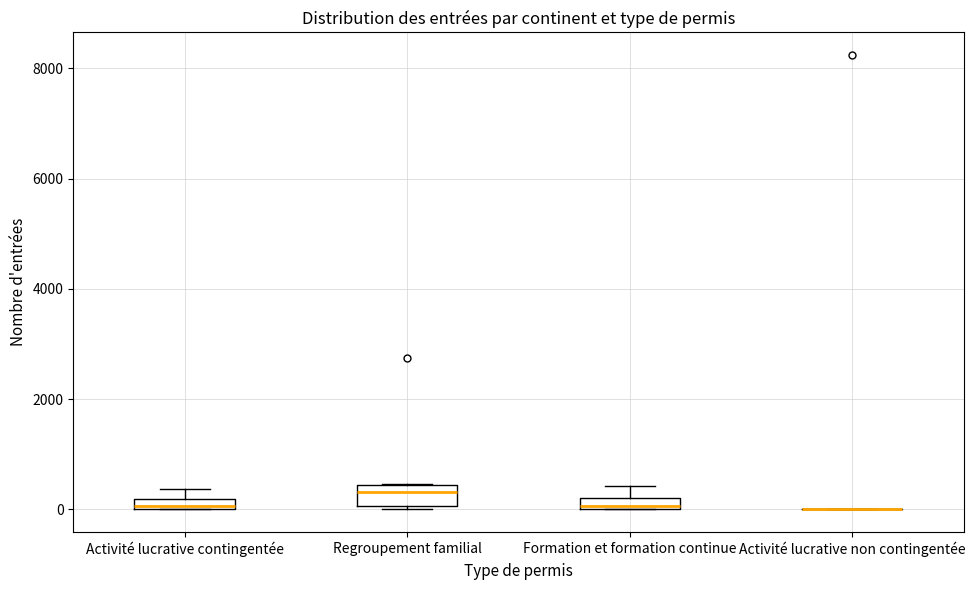

Where is the lower edge of the box for Regroupement familial on the y-axis? The values are not printed on the chart, so give them approximately, as read against the axis.

0